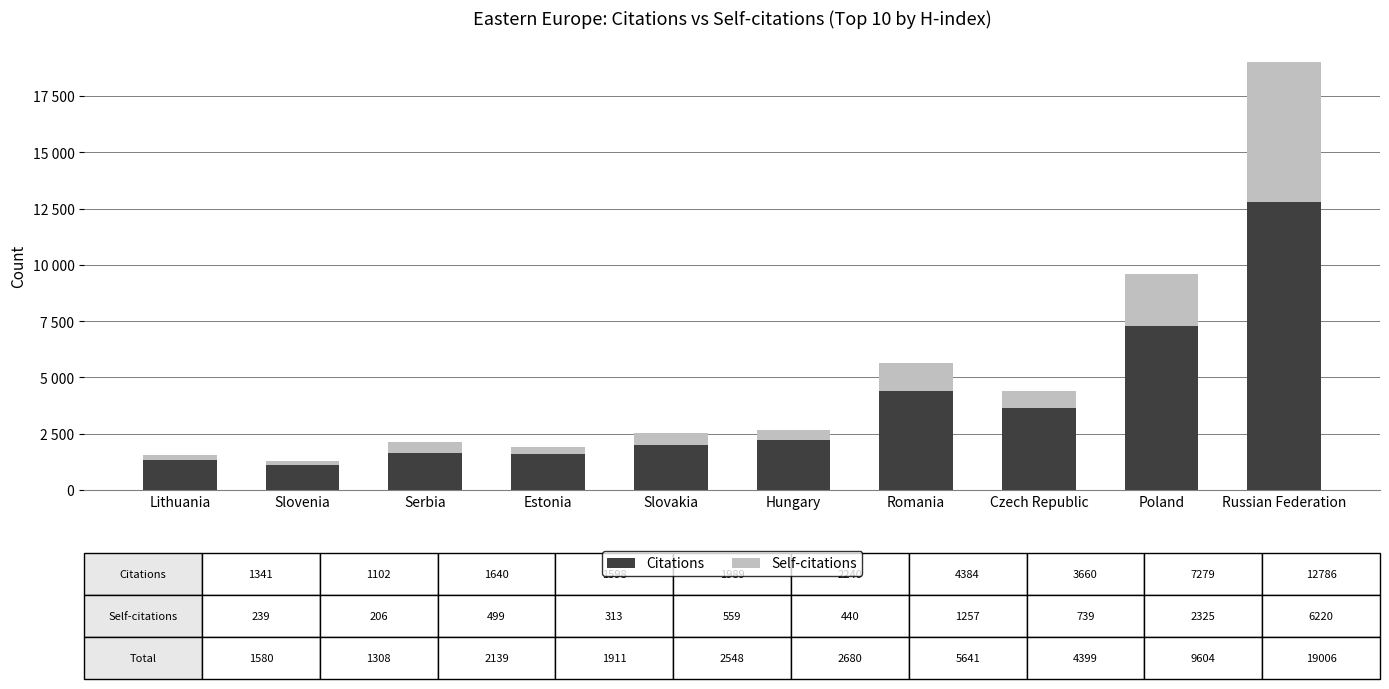

Does the chart contain any negative values?

No